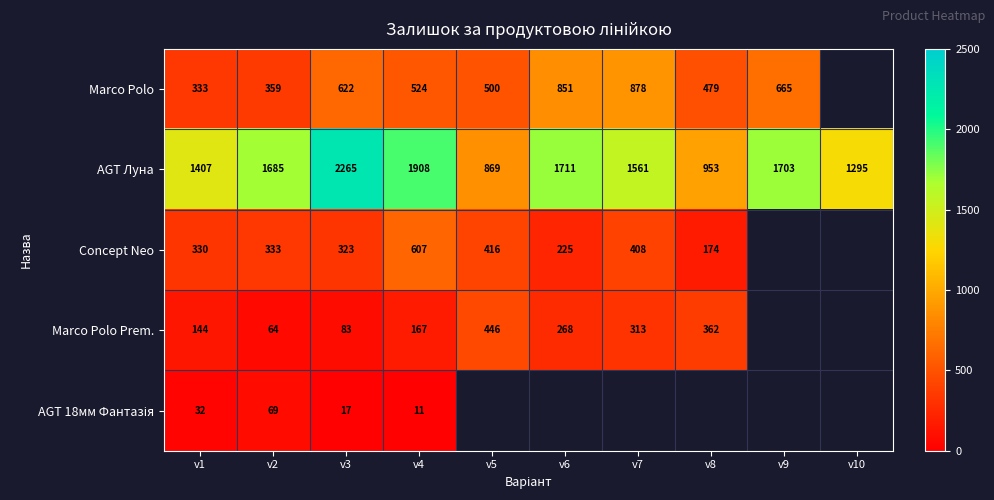

The Marco Polo Prem. series shows 115 at v2. True or false?

False